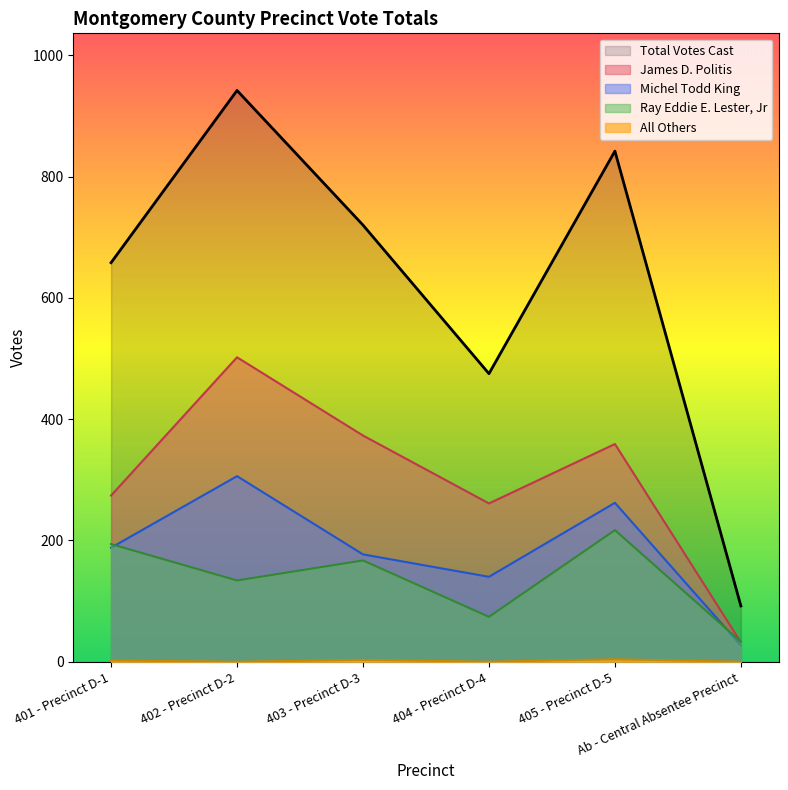

Is the value of Ray Eddie E. Lester, Jr at Ab - Central Absentee Precinct greater than the value of All Others at 402 - Precinct D-2?

Yes